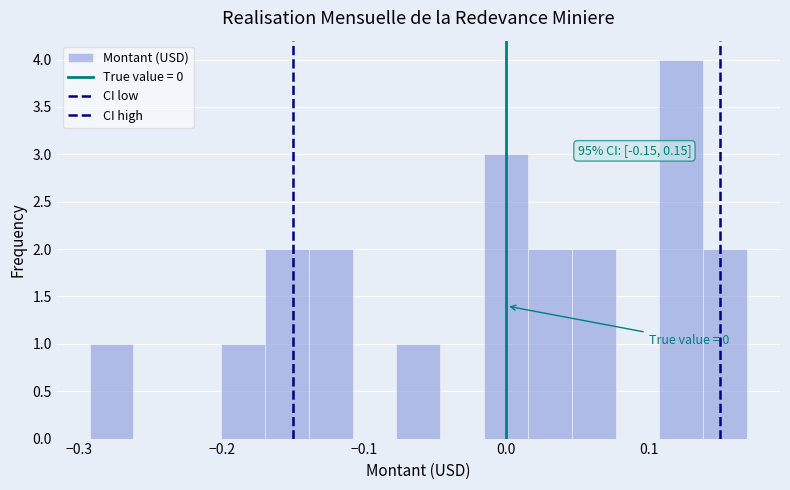

Read against the x-axis, roughly where is the centre of the tallest bar?

0.12